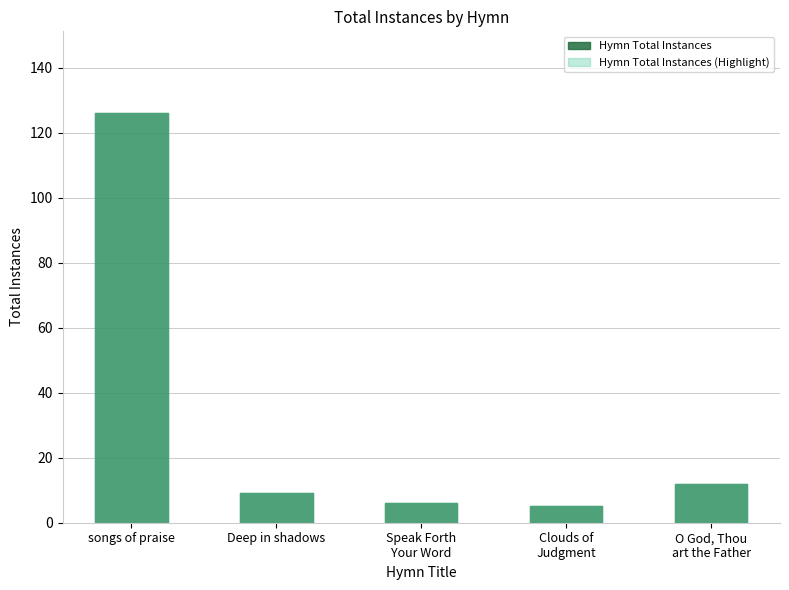

Rank the series at Deep in shadows from lowest to highest value.

Hymn Total Instances, Hymn Total Instances (Highlight)